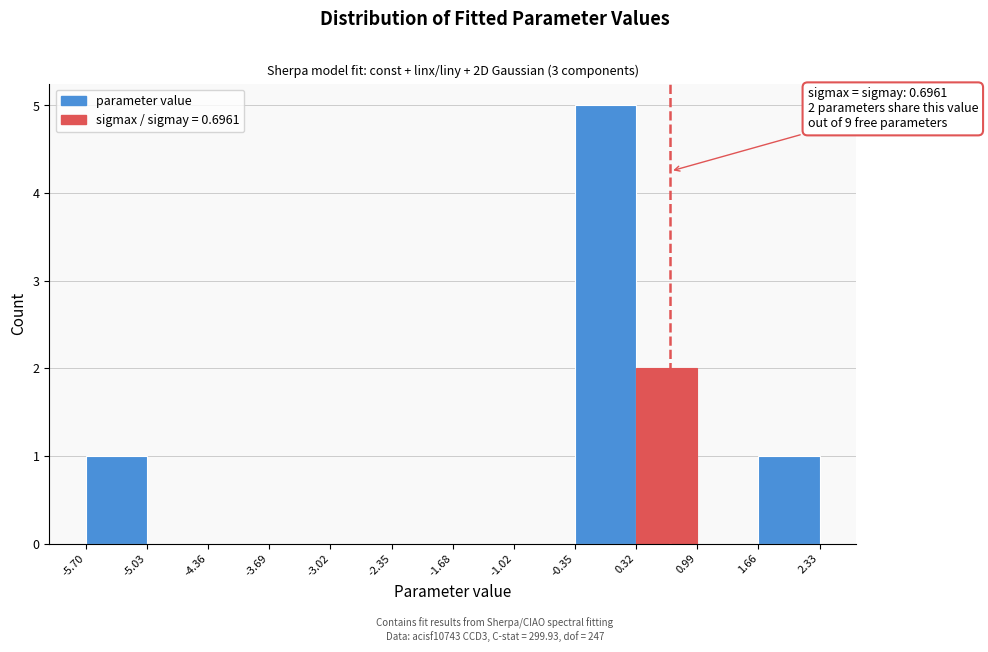

Over which range of the x-axis is the bar tallest?

-0.35 to 0.32